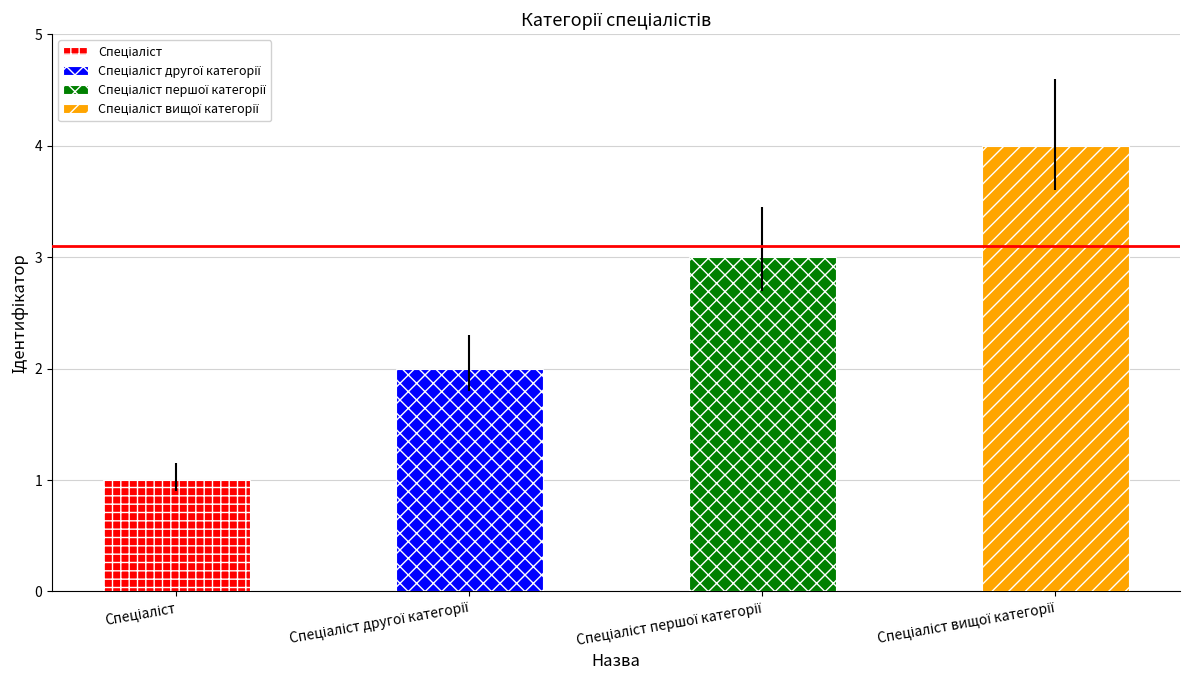

What is the value of the 4th bar from the left?

4